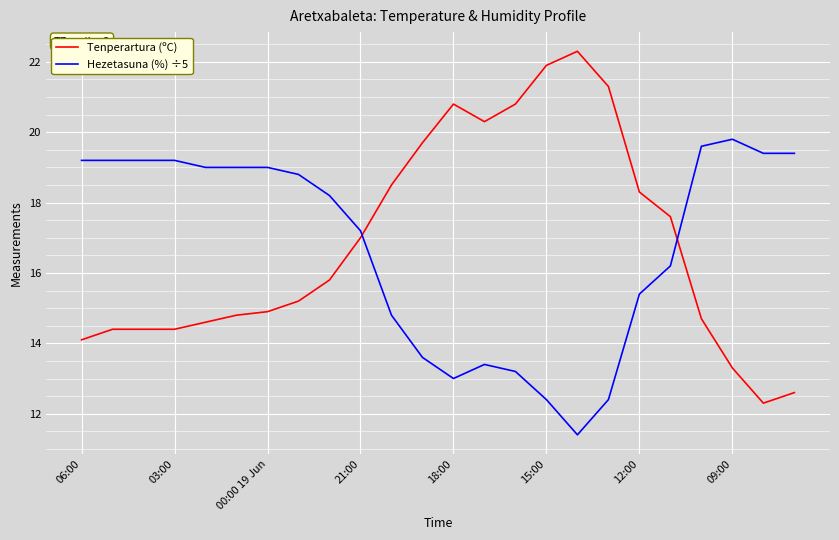

What is the minimum value for Tenperartura (ºC)?

12.3